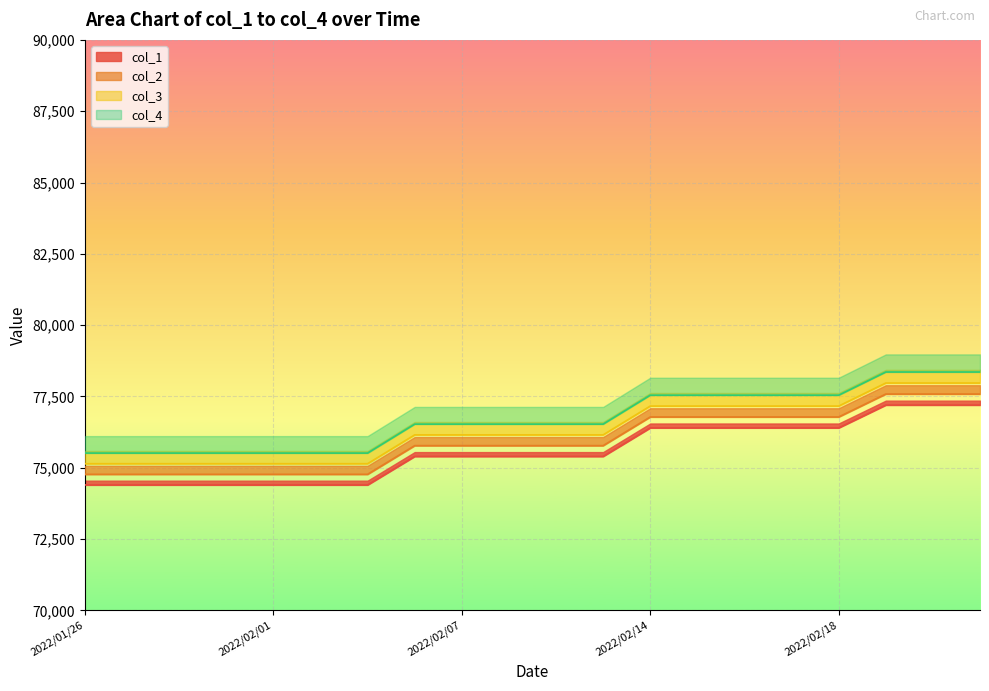

What is the highest value of the col_3 series?

77972.0